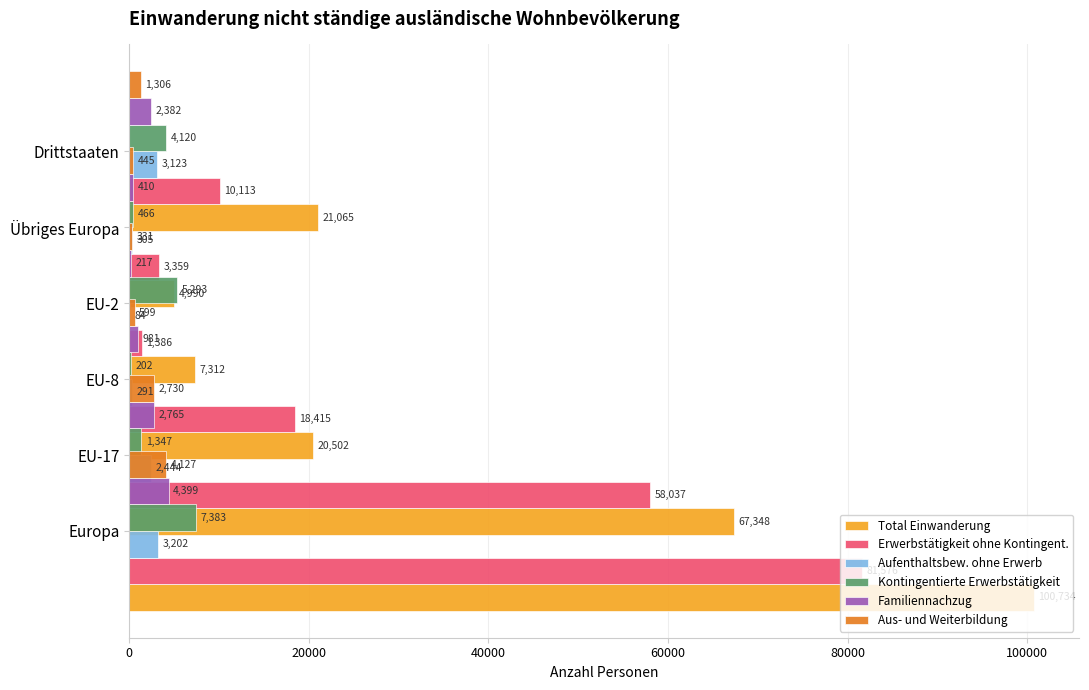

Which label corresponds to the smallest value in the chart?

60000